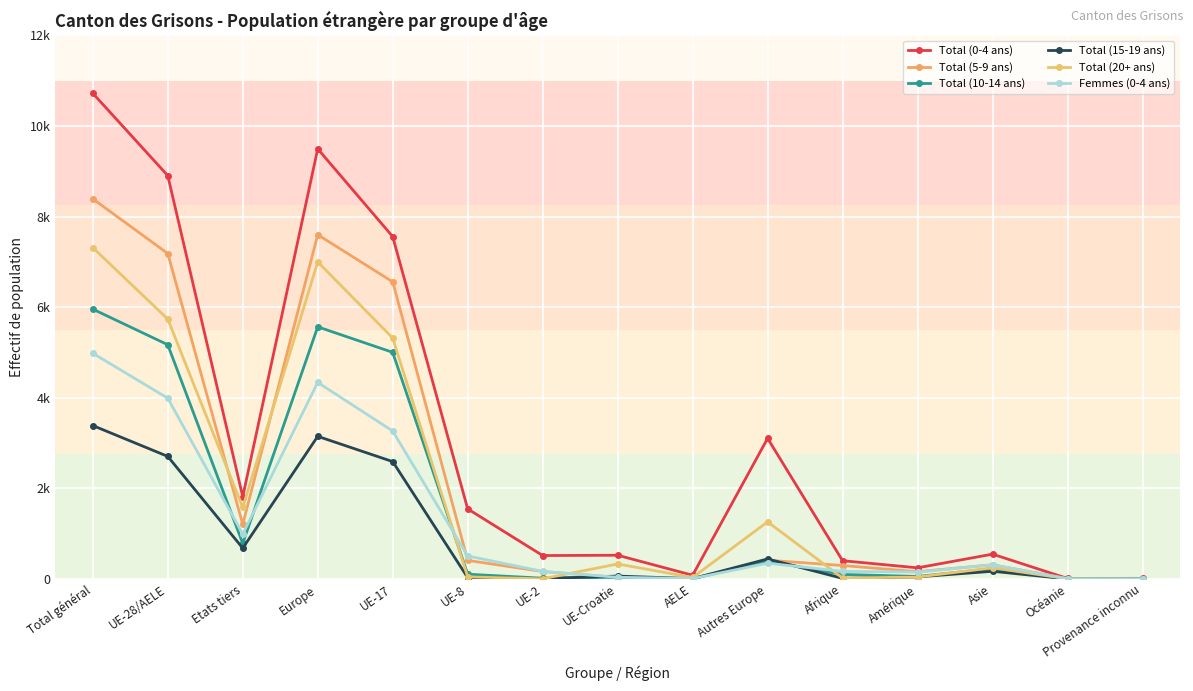

At which label does Total (15-19 ans) first exceed 65?

Total général